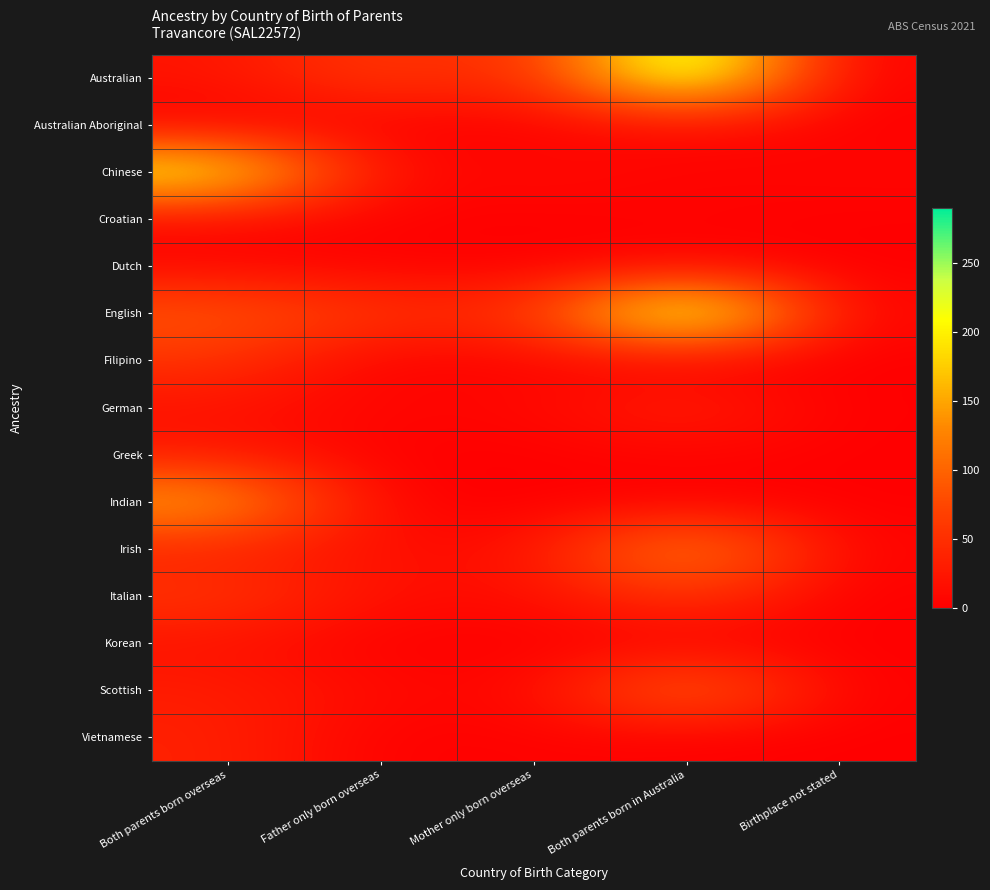

Reading left to right, transcribe all the data shown in this chart.

Australian: Both parents born overseas=21	Father only born overseas=64	Mother only born overseas=37	Both parents born in Australia=276	Birthplace not stated=0
Australian Aboriginal: Both parents born overseas=0	Father only born overseas=3	Mother only born overseas=0	Both parents born in Australia=15	Birthplace not stated=0
Chinese: Both parents born overseas=226	Father only born overseas=4	Mother only born overseas=14	Both parents born in Australia=3	Birthplace not stated=8
Croatian: Both parents born overseas=8	Father only born overseas=3	Mother only born overseas=0	Both parents born in Australia=4	Birthplace not stated=0
Dutch: Both parents born overseas=8	Father only born overseas=3	Mother only born overseas=0	Both parents born in Australia=7	Birthplace not stated=0
English: Both parents born overseas=91	Father only born overseas=56	Mother only born overseas=48	Both parents born in Australia=290	Birthplace not stated=4
Filipino: Both parents born overseas=55	Father only born overseas=0	Mother only born overseas=8	Both parents born in Australia=0	Birthplace not stated=0
German: Both parents born overseas=18	Father only born overseas=6	Mother only born overseas=8	Both parents born in Australia=38	Birthplace not stated=0
Greek: Both parents born overseas=27	Father only born overseas=0	Mother only born overseas=0	Both parents born in Australia=6	Birthplace not stated=0
Indian: Both parents born overseas=156	Father only born overseas=0	Mother only born overseas=0	Both parents born in Australia=0	Birthplace not stated=0
Irish: Both parents born overseas=35	Father only born overseas=16	Mother only born overseas=14	Both parents born in Australia=150	Birthplace not stated=3
Italian: Both parents born overseas=58	Father only born overseas=16	Mother only born overseas=12	Both parents born in Australia=61	Birthplace not stated=0
Korean: Both parents born overseas=19	Father only born overseas=0	Mother only born overseas=0	Both parents born in Australia=0	Birthplace not stated=0
Scottish: Both parents born overseas=31	Father only born overseas=12	Mother only born overseas=5	Both parents born in Australia=120	Birthplace not stated=0
Vietnamese: Both parents born overseas=36	Father only born overseas=0	Mother only born overseas=4	Both parents born in Australia=0	Birthplace not stated=0